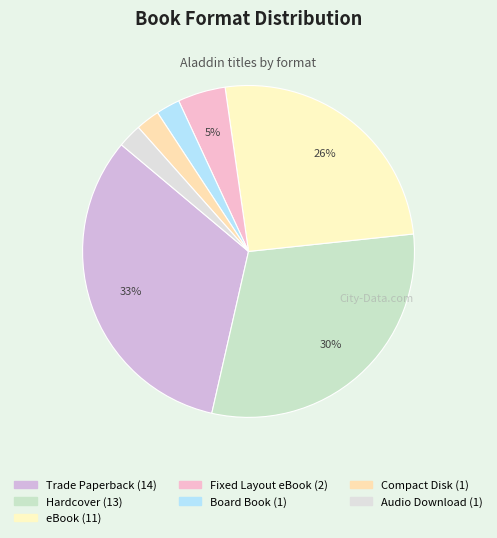

What is the change in value from Trade Paperback to Board Book?

-13